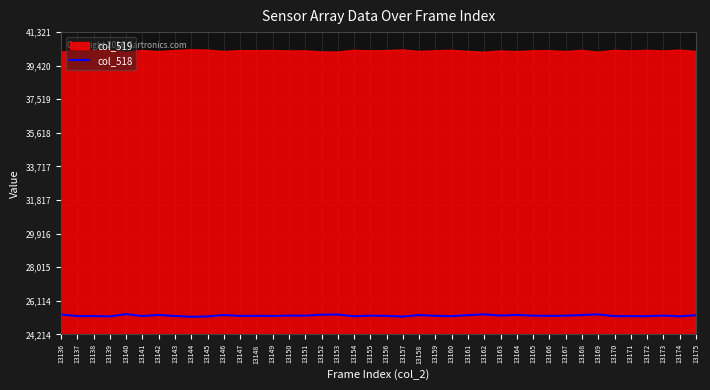

True or false: col_518 has a value of 35691 at 13145.

False